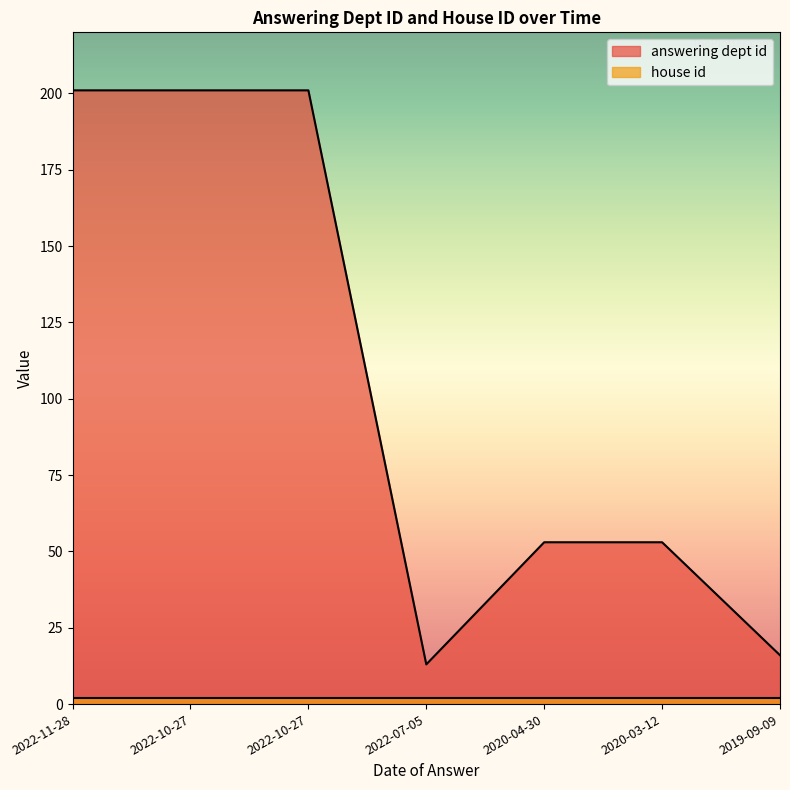

Does the chart display data point markers on the line(s)?

No